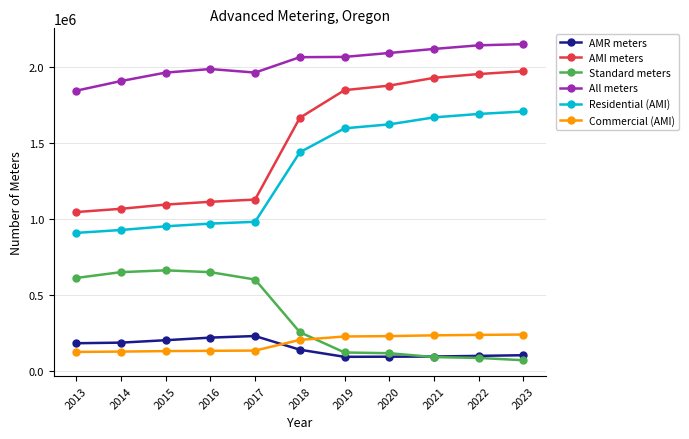

What is the total value across all series at 2014?

4865216